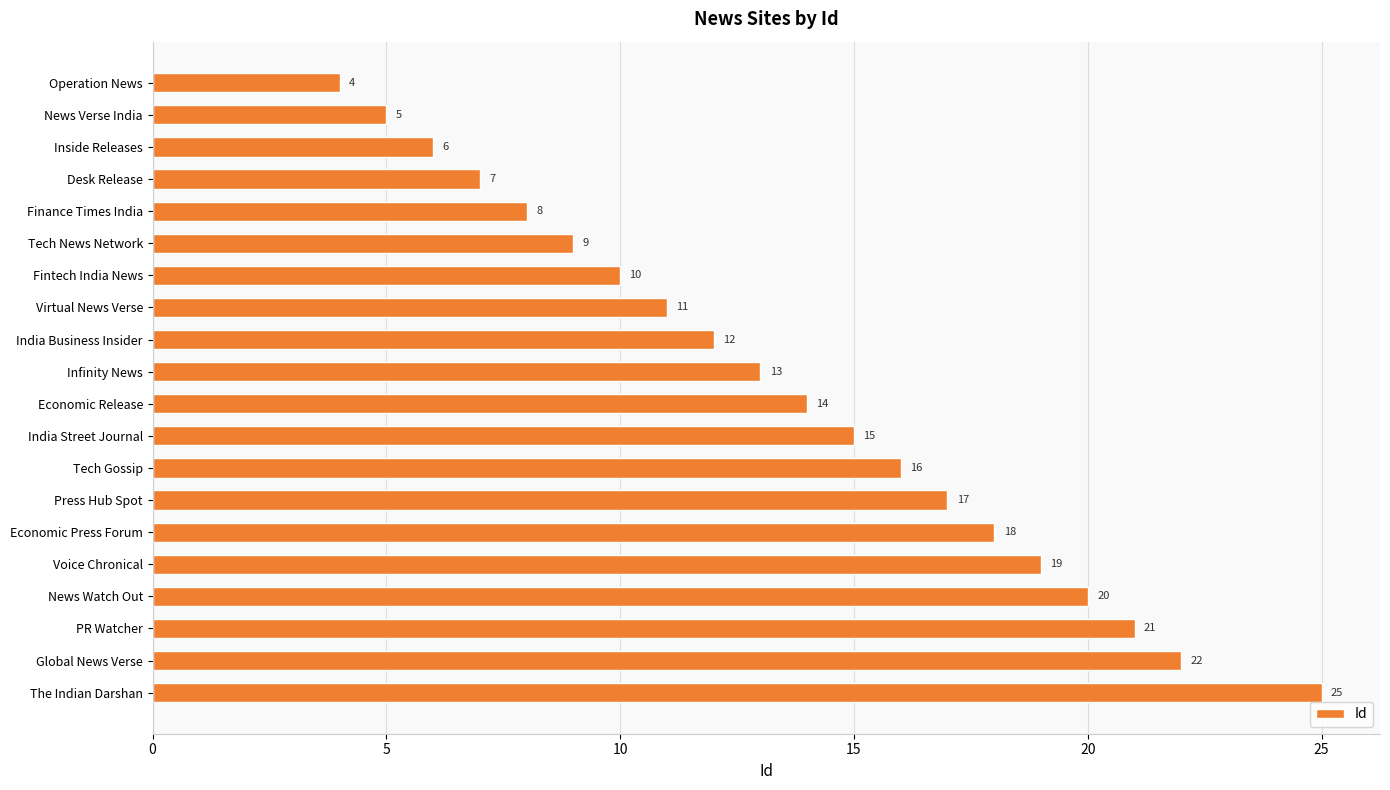

The chart shows a value of 20 at News Watch Out. True or false?

True